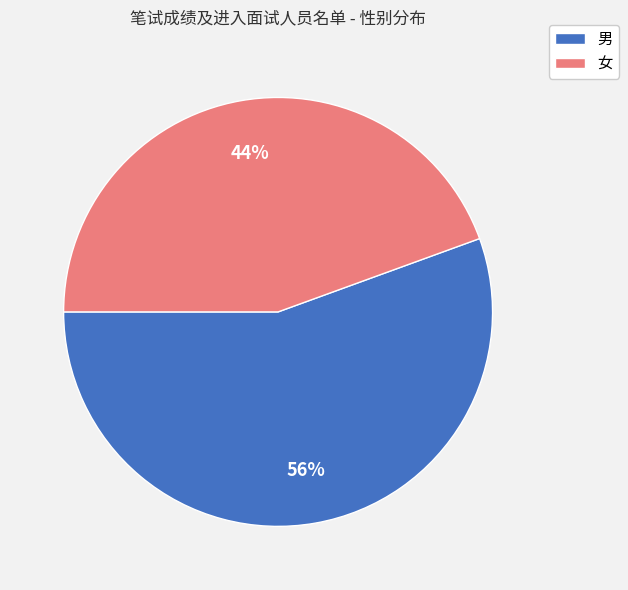

Do 女 and 男 together represent more than half of the pie?

Yes